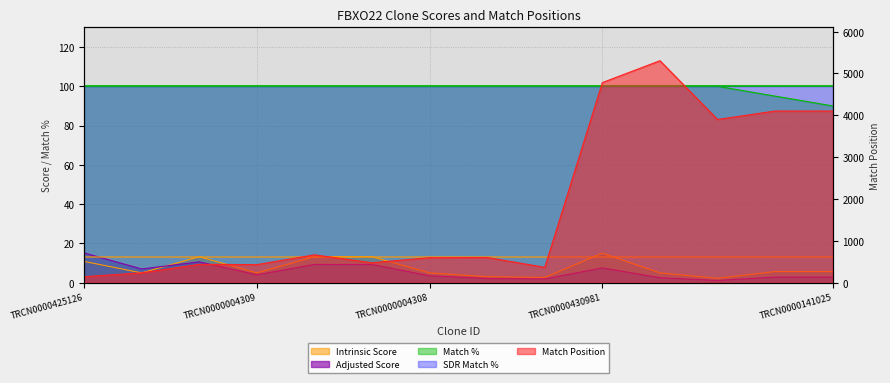

Reading left to right, extract all data points from this chart.

Match Position: TRCN0000425126=141.0	TRCN0000004311=233.0	TRCN0000216970=437.0	TRCN0000004309=429.0	TRCN0000419566=664.0	TRCN0000215784=474.0	TRCN0000004308=596.0	TRCN0000010869=600.0	TRCN0000004310=365.0	TRCN0000430981=4781.0	TRCN0000073413=5304.0	TRCN0000165704=3899.0	TRCN0000155836=4101.0	TRCN0000141025=4101.0
Adjusted Score: TRCN0000425126=15.1	TRCN0000004311=6.9	TRCN0000216970=10.6	TRCN0000004309=4.0	TRCN0000419566=9.2	TRCN0000215784=9.2	TRCN0000004308=3.5	TRCN0000010869=2.1	TRCN0000004310=1.8	TRCN0000430981=7.5	TRCN0000073413=2.5	TRCN0000165704=1.1	TRCN0000155836=2.8	TRCN0000141025=2.8
Intrinsic Score: TRCN0000425126=10.8	TRCN0000004311=5.0	TRCN0000216970=13.2	TRCN0000004309=5.0	TRCN0000419566=13.2	TRCN0000215784=13.2	TRCN0000004308=5.0	TRCN0000010869=3.0	TRCN0000004310=2.6	TRCN0000430981=15.0	TRCN0000073413=5.0	TRCN0000165704=2.2	TRCN0000155836=5.6	TRCN0000141025=5.6
Match %: TRCN0000425126=100.0	TRCN0000004311=100.0	TRCN0000216970=100.0	TRCN0000004309=100.0	TRCN0000419566=100.0	TRCN0000215784=100.0	TRCN0000004308=100.0	TRCN0000010869=100.0	TRCN0000004310=100.0	TRCN0000430981=100.0	TRCN0000073413=100.0	TRCN0000165704=100.0	TRCN0000155836=95.0	TRCN0000141025=90.0